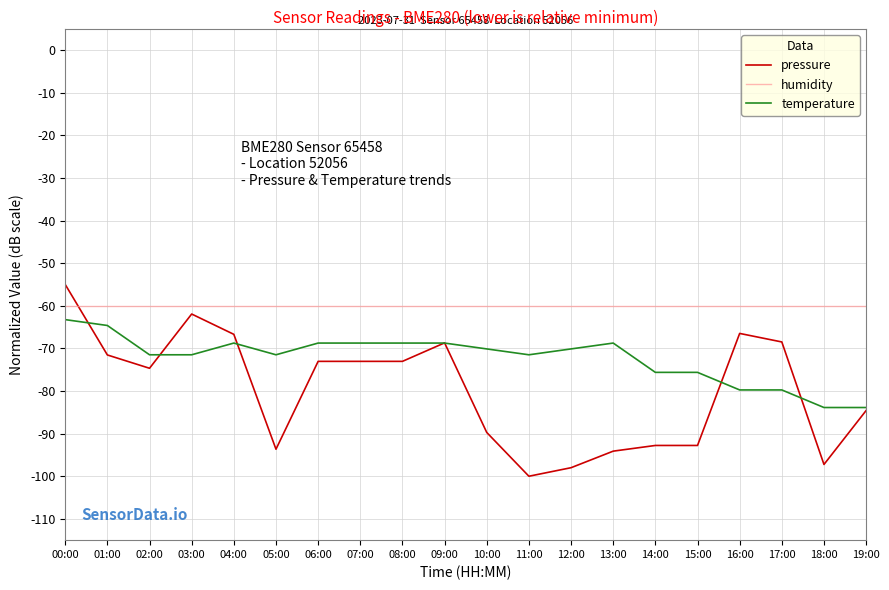

Is the value of humidity at 09:00 greater than the value of temperature at 15:00?

Yes